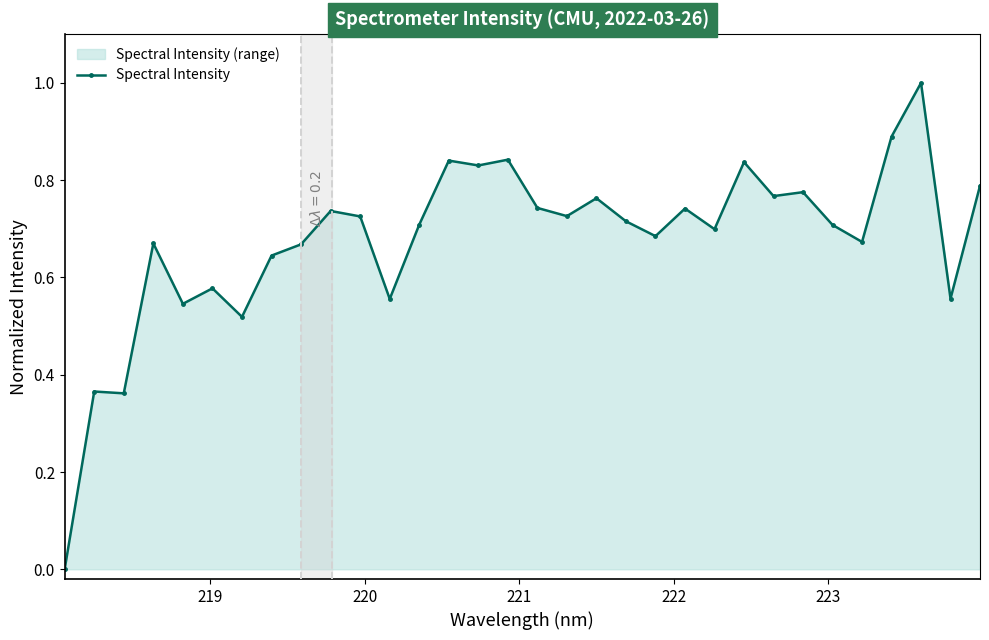

True or false: there are more than 0 points higher than both neighbors.

True